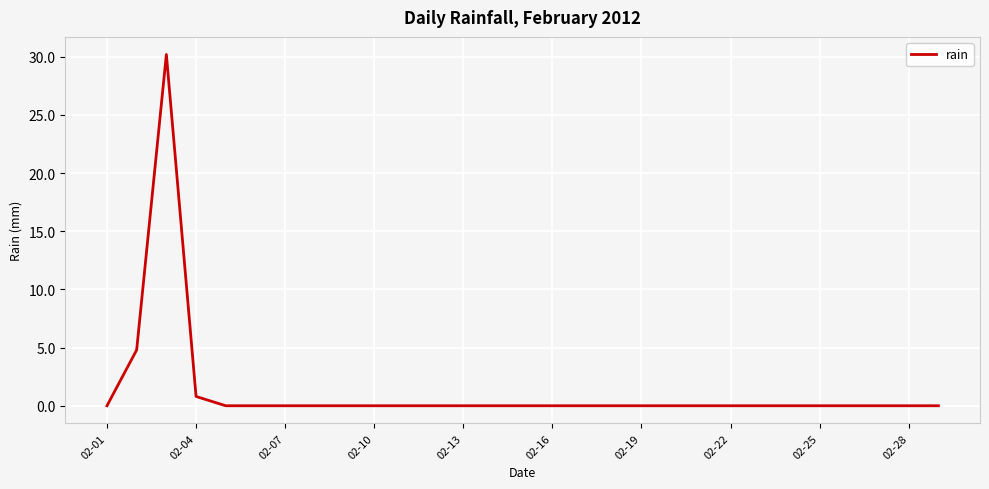

What is the difference between the maximum and minimum values?

30.2